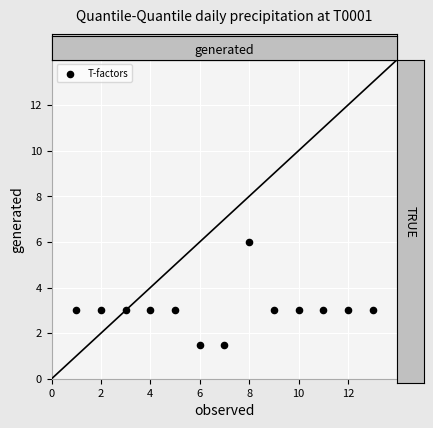

What is the range of Y values (max minus min)?

4.5